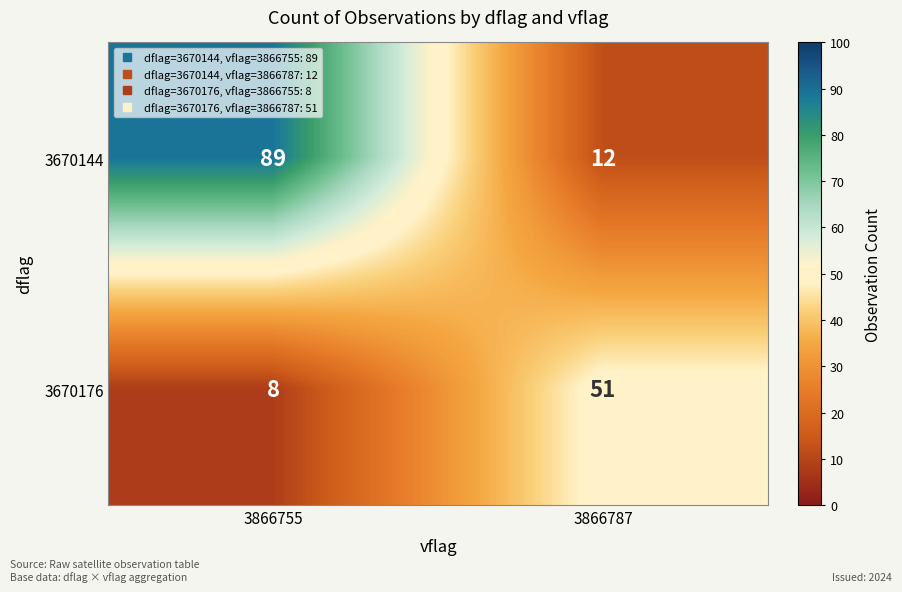

Reading left to right, extract all data points from this chart.

3670144: 3866755=89	3866787=12
3670176: 3866755=8	3866787=51